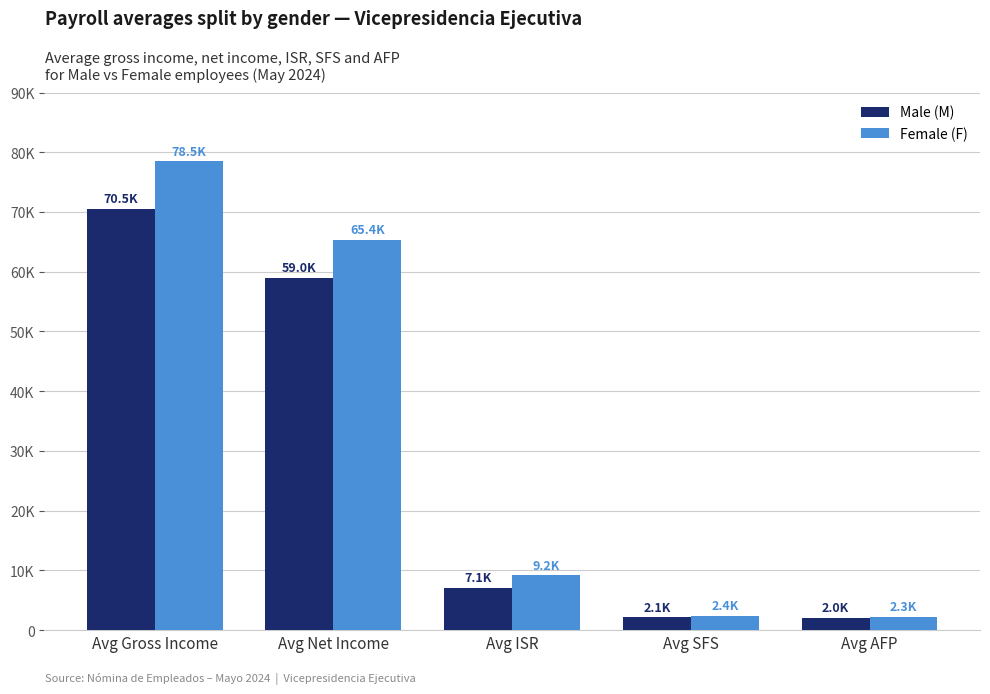

Are the bars grouped side by side (vs. stacked)?

Yes